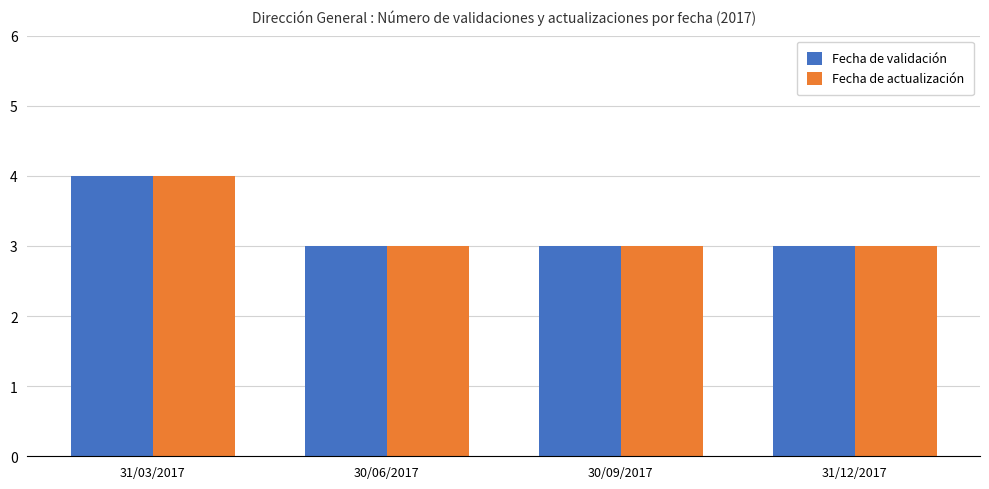

Reading left to right, transcribe all the data shown in this chart.

Fecha de validación: 31/03/2017=4	30/06/2017=3	30/09/2017=3	31/12/2017=3
Fecha de actualización: 31/03/2017=4	30/06/2017=3	30/09/2017=3	31/12/2017=3